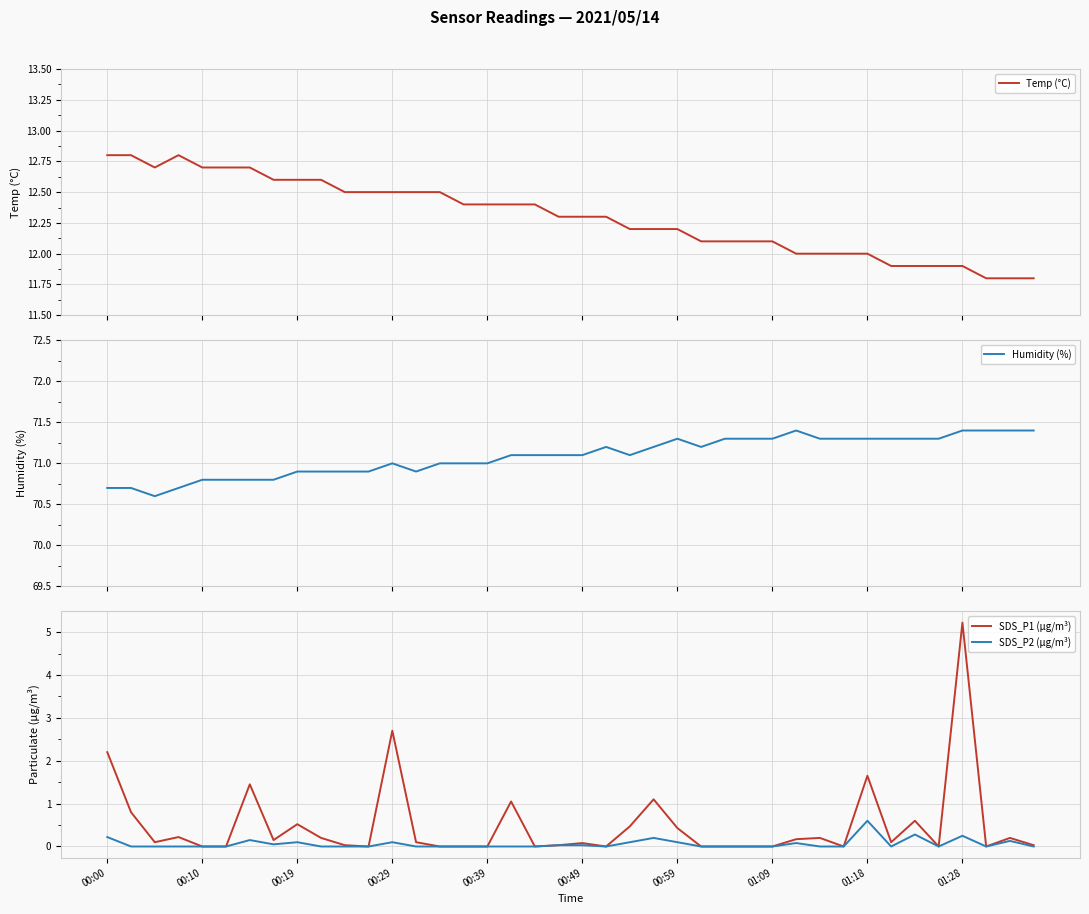

Is it true that SDS_P2 (µg/m³) equals 0.0 at 00:49?

True